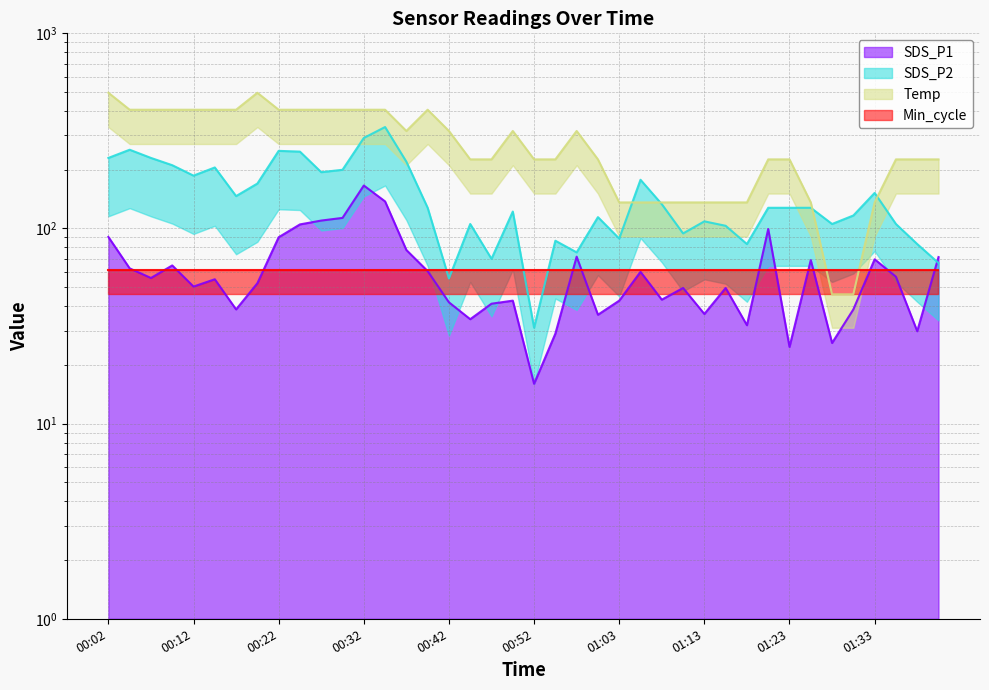

How many categories are shown in the chart?

40